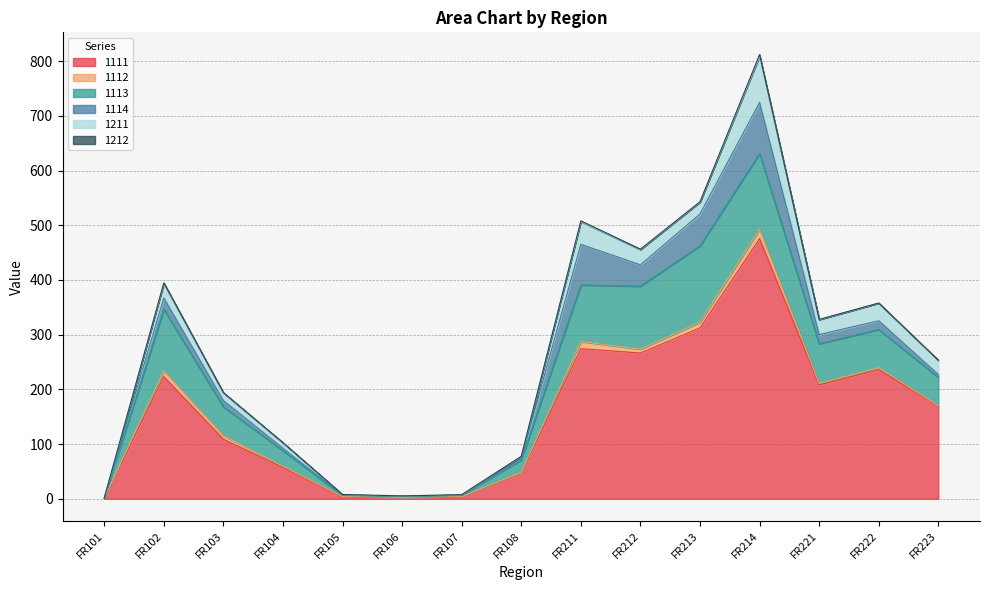

List the series in order of their peak value, lowest first.

1212, 1112, 1211, 1114, 1113, 1111